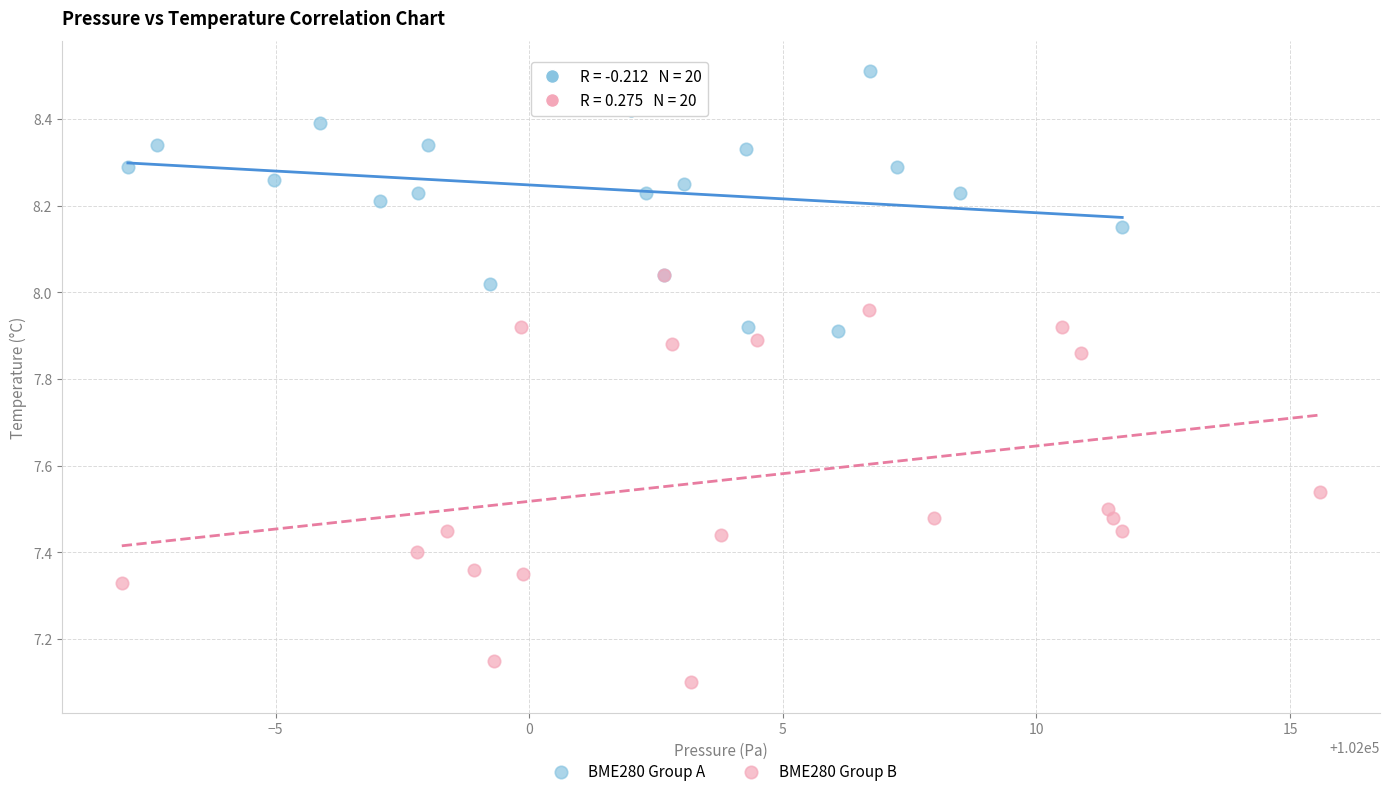

Which series contains the highest Y value?

BME280 Group A